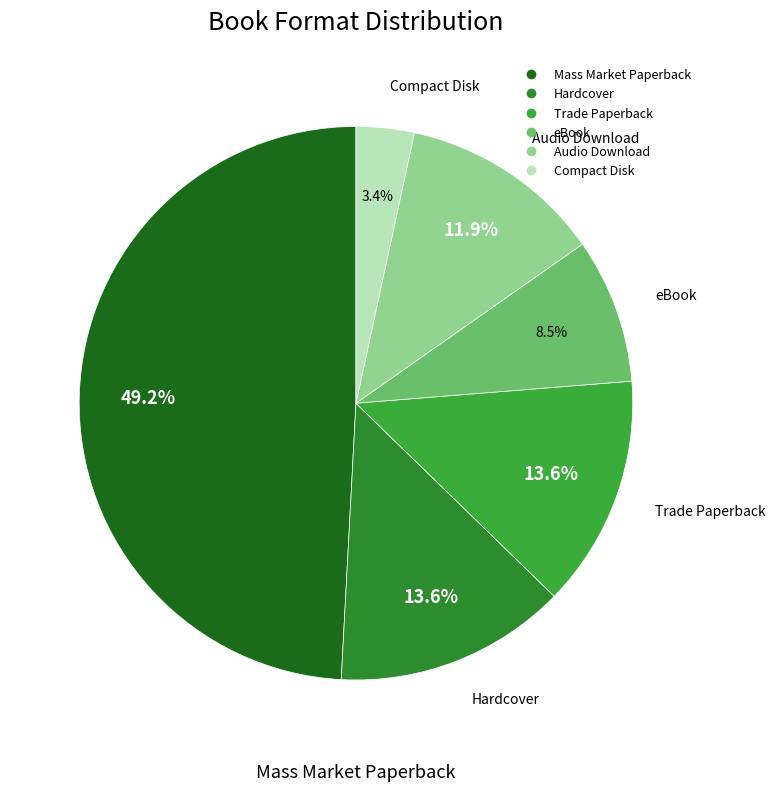

Is it true that Mass Market Paperback is 35% of the pie?

False